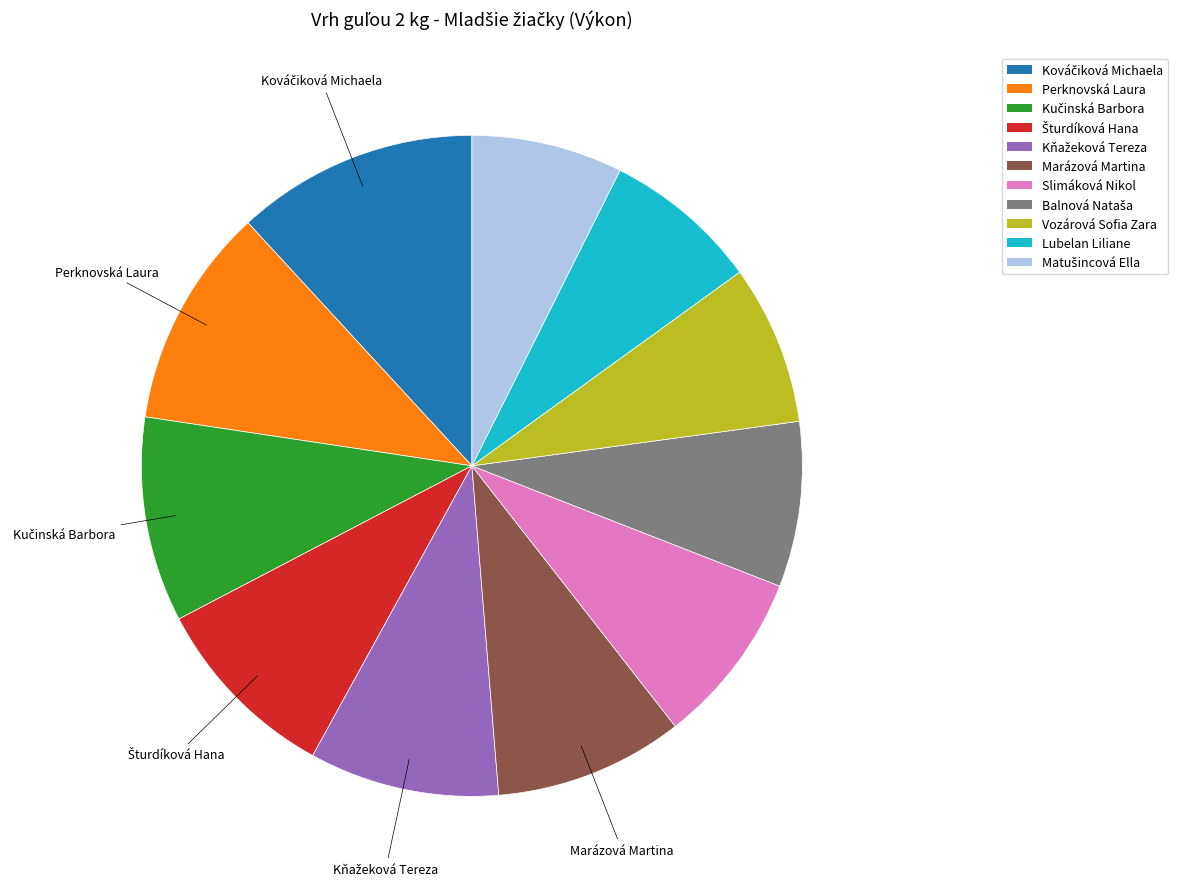

Count the number of slices in the pie.

11